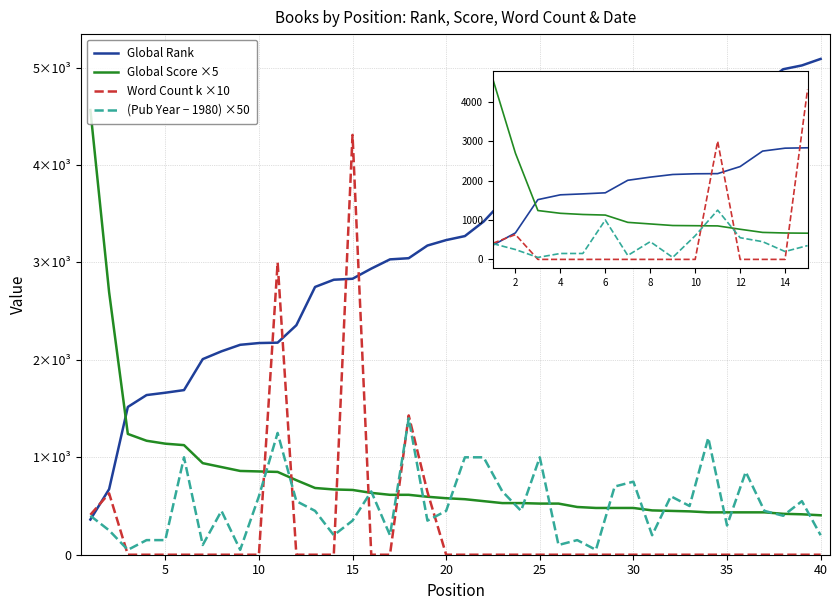

Does the chart display data point markers on the line(s)?

No